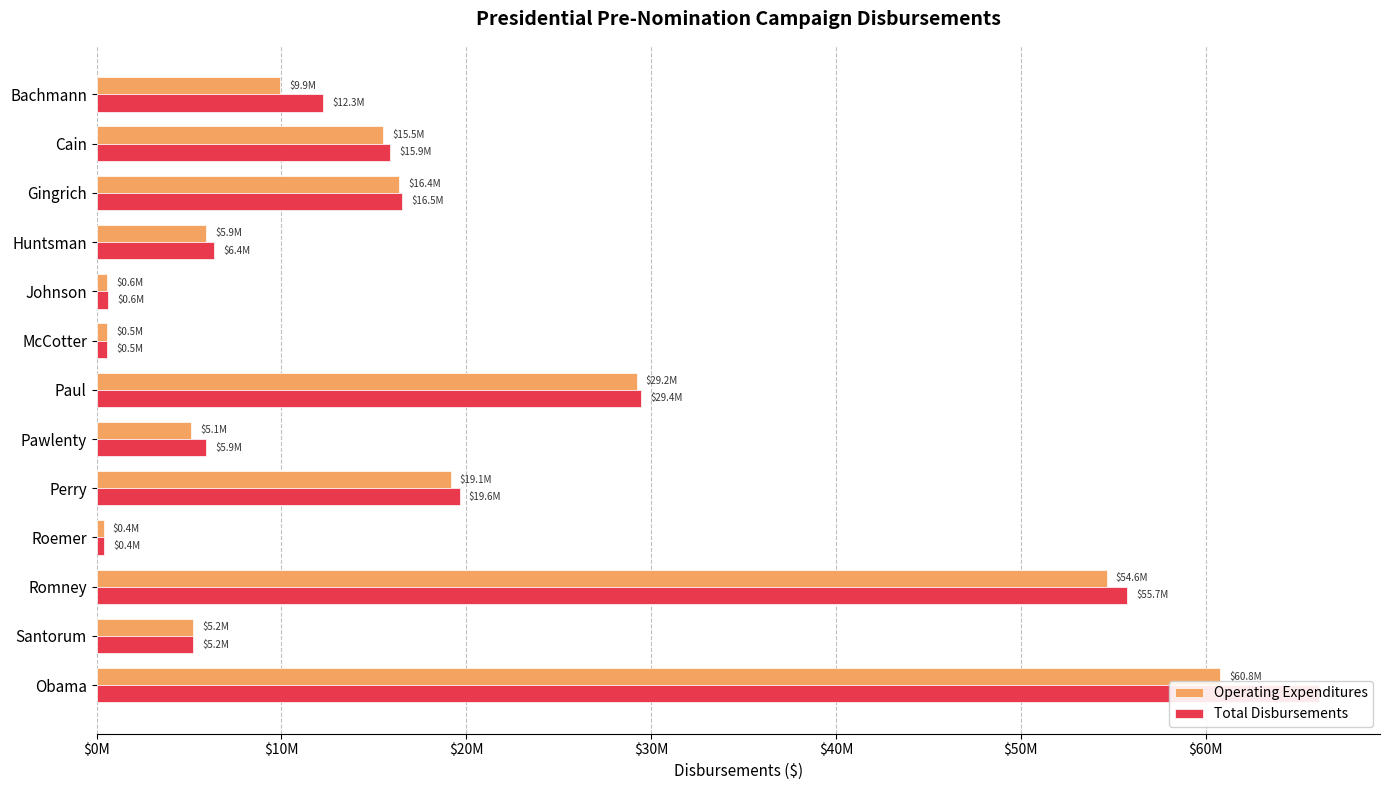

What are all the series names shown in the legend?

Operating Expenditures, Total Disbursements